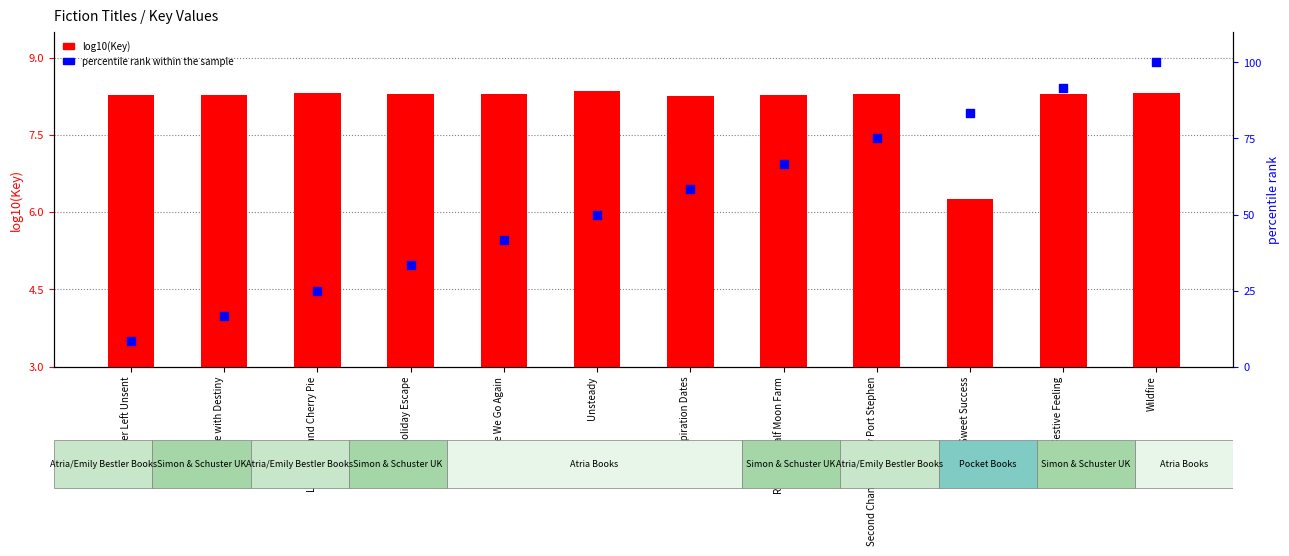

Which series has the largest total across all categories?

percentile rank within the sample